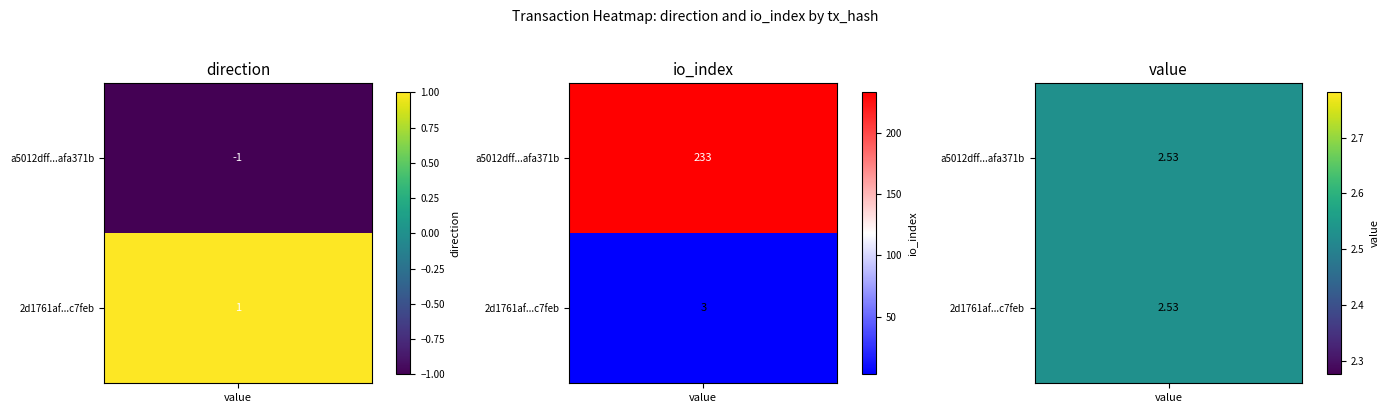

What is the difference between the maximum and minimum values in the 2d1761af1b97cbd5a9333e68d64ba8c895c7feb series?

2